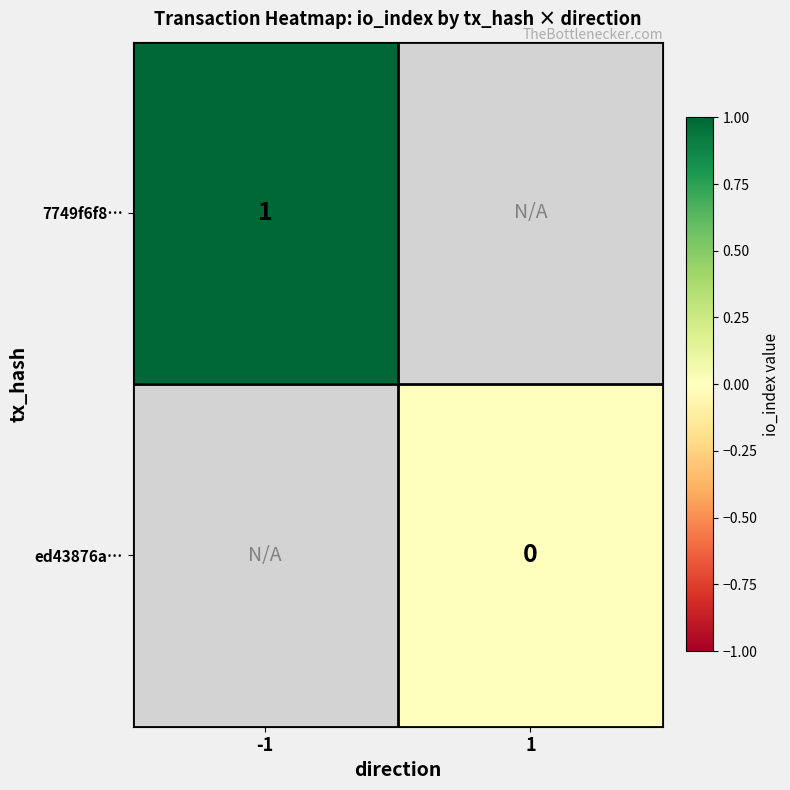

True or false: 7749f6f8… has a value of 0 at -1.

False